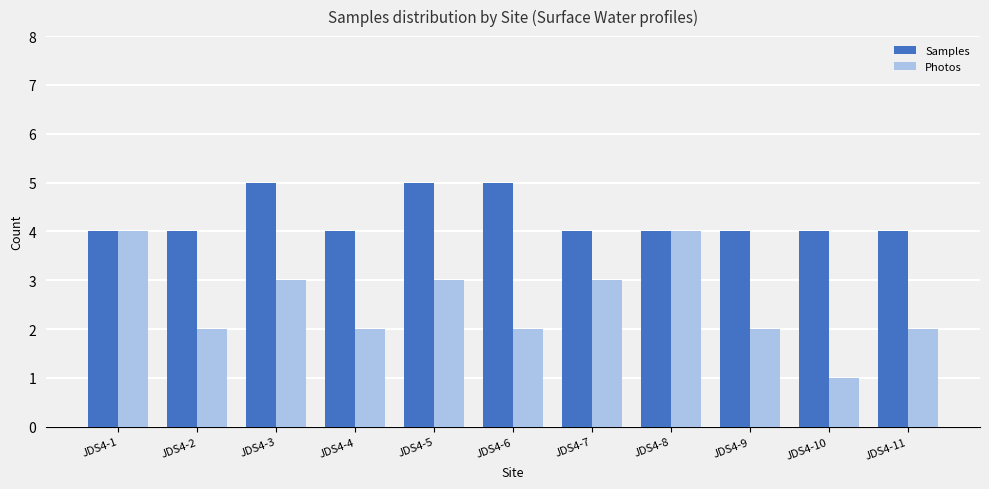

Rank the series at JDS4-7 from lowest to highest value.

Photos, Samples